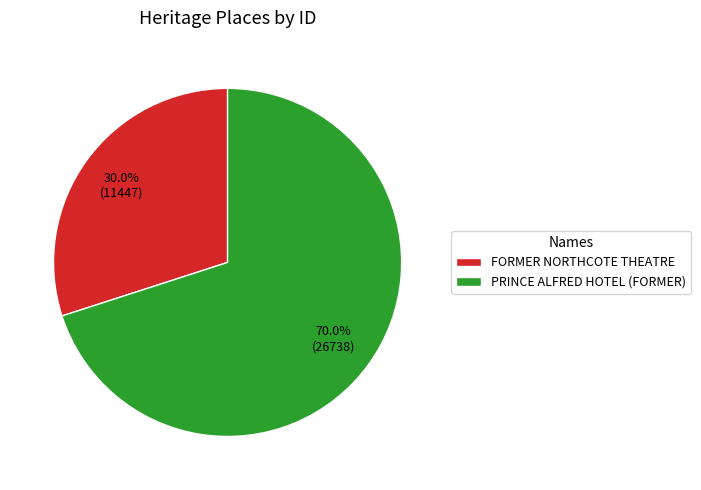

The FORMER NORTHCOTE THEATRE slice represents 18% of the pie. True or false?

False